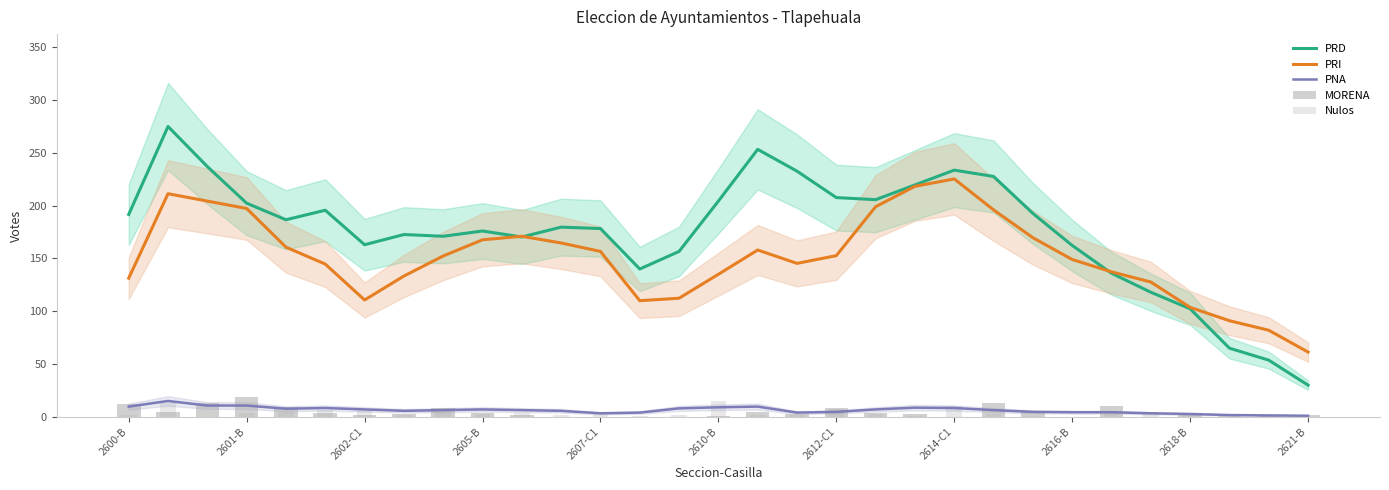

The value of PNA at 2616-B is 4.3. True or false?

True